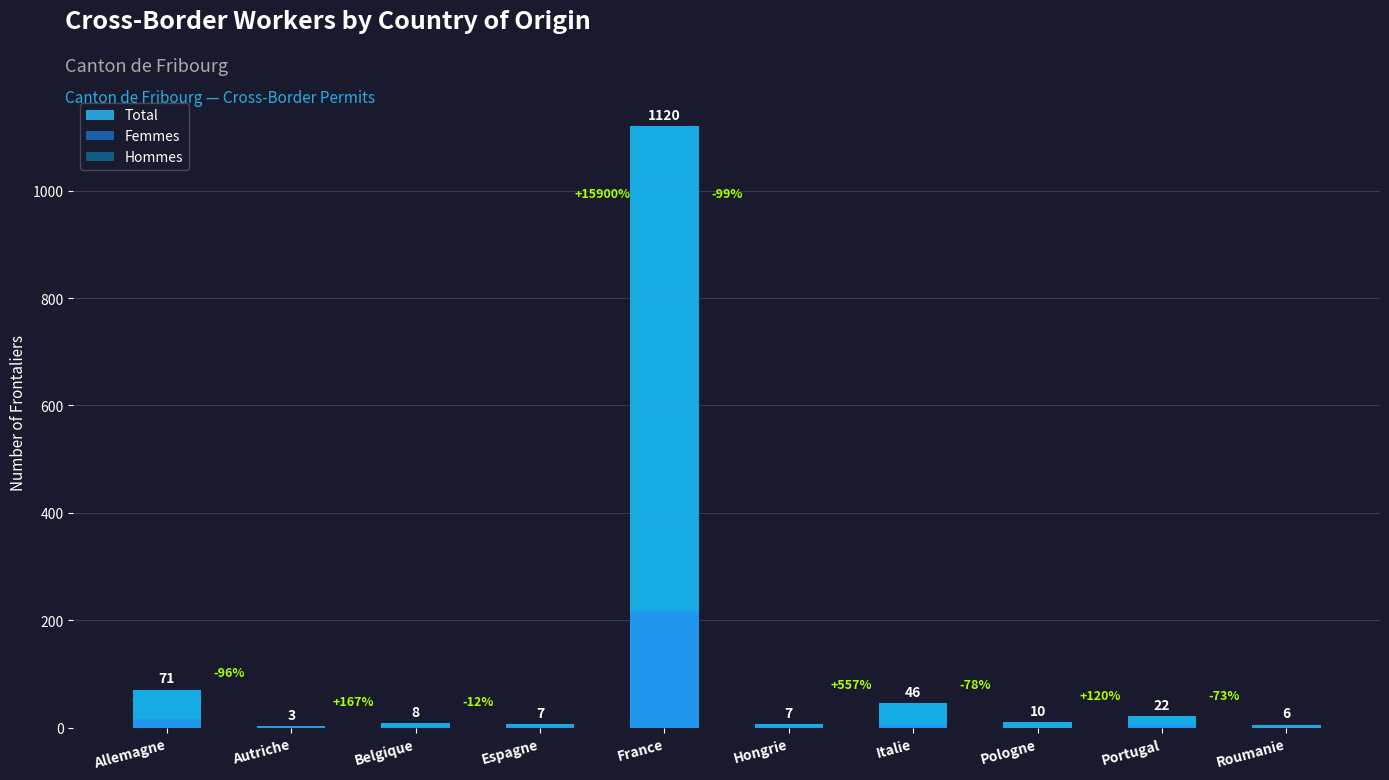

What is the difference between the highest and lowest values at Allemagne?

54